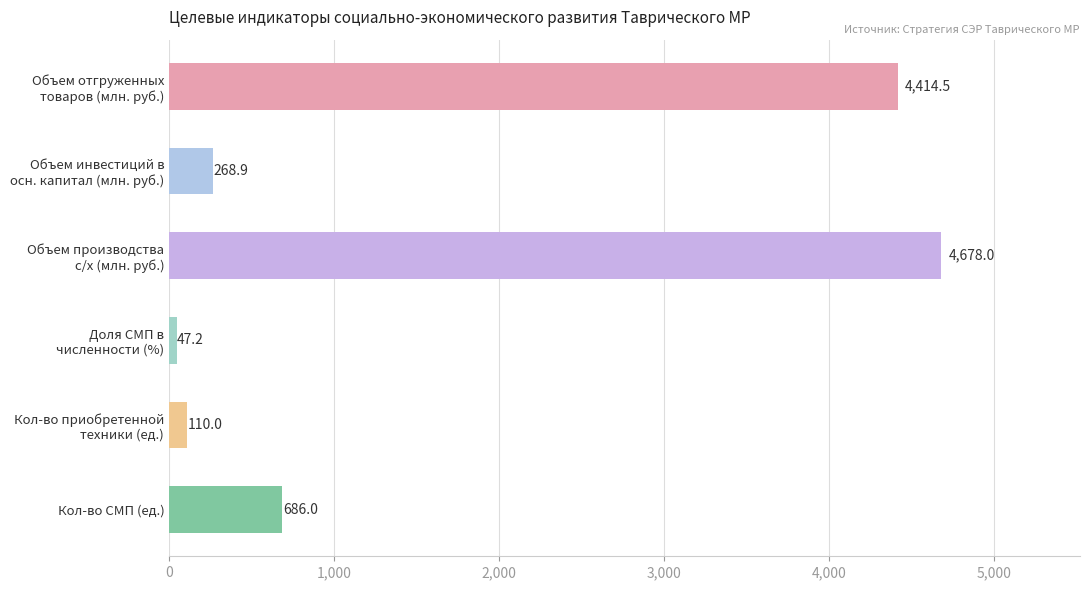

What is the label of the 1st bar from the bottom?

Кол-во СМП (ед.)